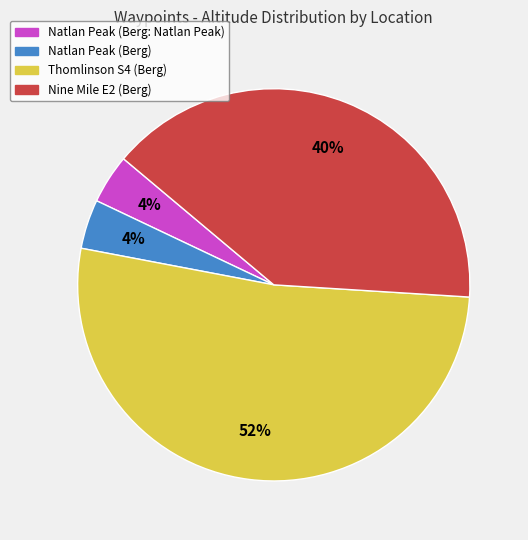

What percentage is the Natlan Peak (Berg) slice, to the nearest percent?

4%